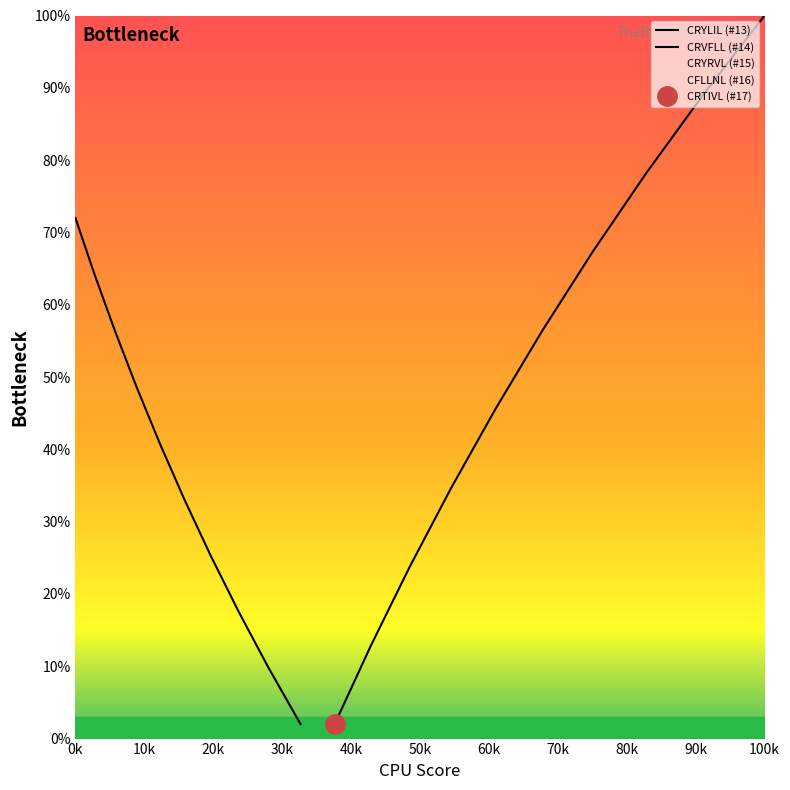

What is the spread (max minus min) of values at 20k?

60.7